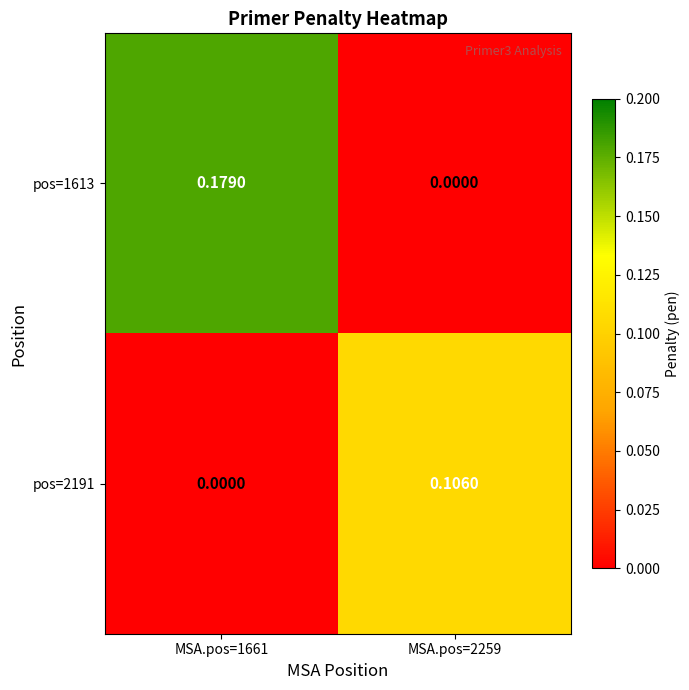

How many categories are shown in the chart?

2